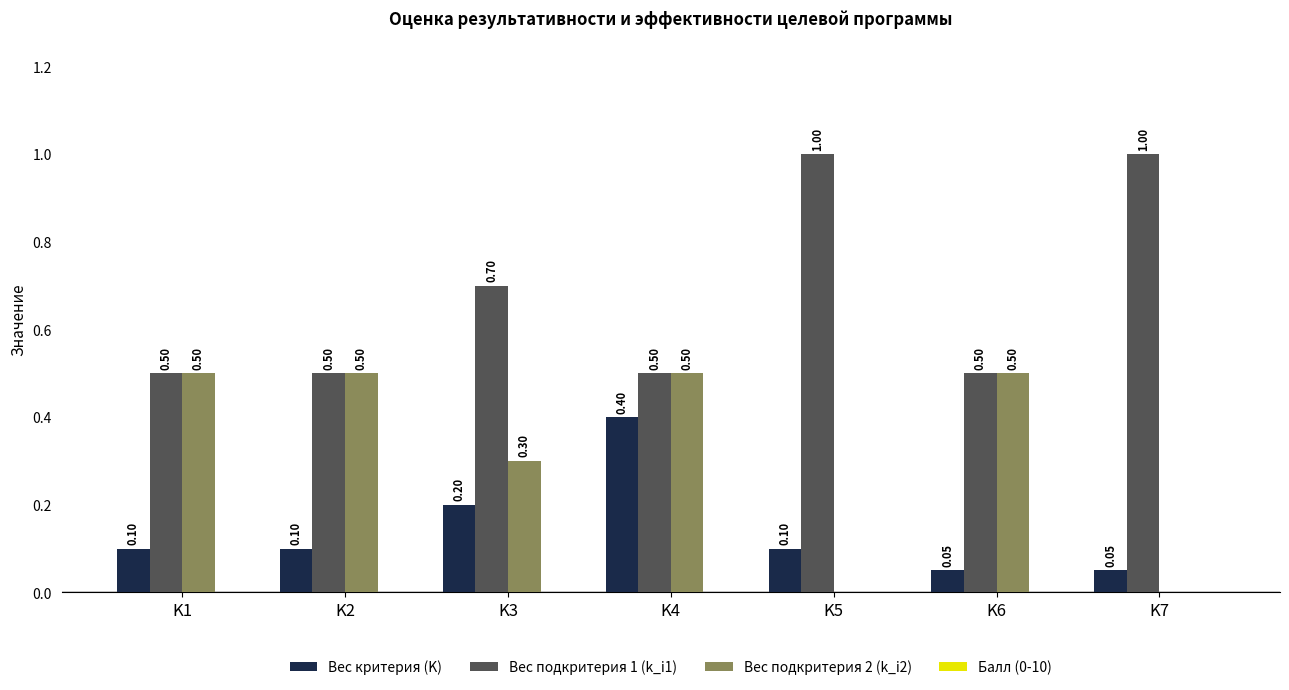

Which series has the largest total across all categories?

Вес подкритерия 1 (k_i1)